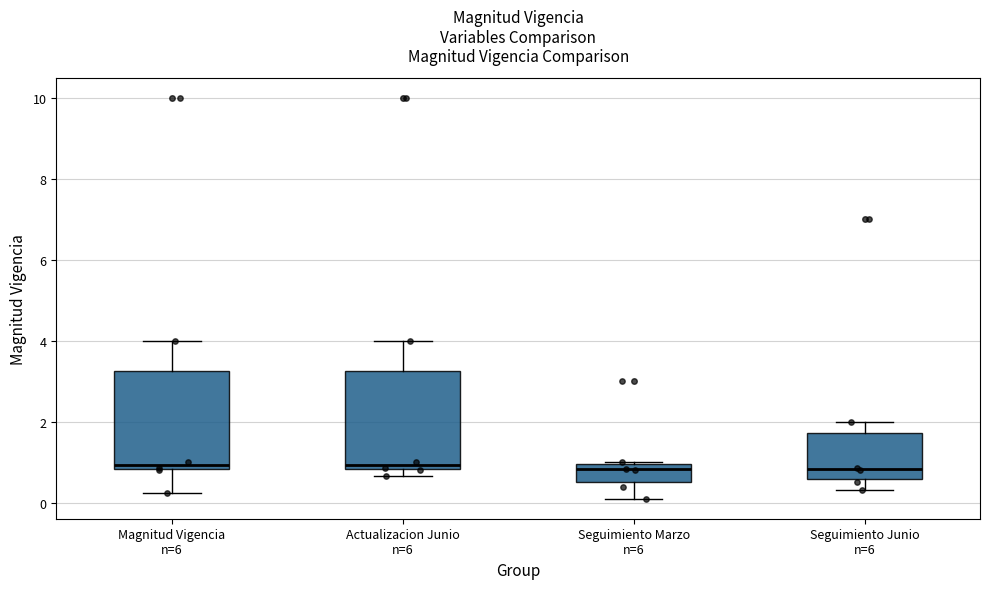

Reading left to right, read every box against the y-axis: the position of its median line, the range the box covers, and the ends of its whiskers. The values are not printed on the chart, so give them approximately, as read against the axis.

Magnitud Vigencia n=6: median 1.0, box 0.8 to 3.2, whiskers 0.2 to 4.0
Actualizacion Junio n=6: median 1.0, box 0.8 to 3.2, whiskers 0.6 to 4.0
Seguimiento Marzo n=6: median 0.8, box 0.6 to 1.0, whiskers 0.2 to 1.0
Seguimiento Junio n=6: median 0.8, box 0.6 to 1.8, whiskers 0.4 to 2.0